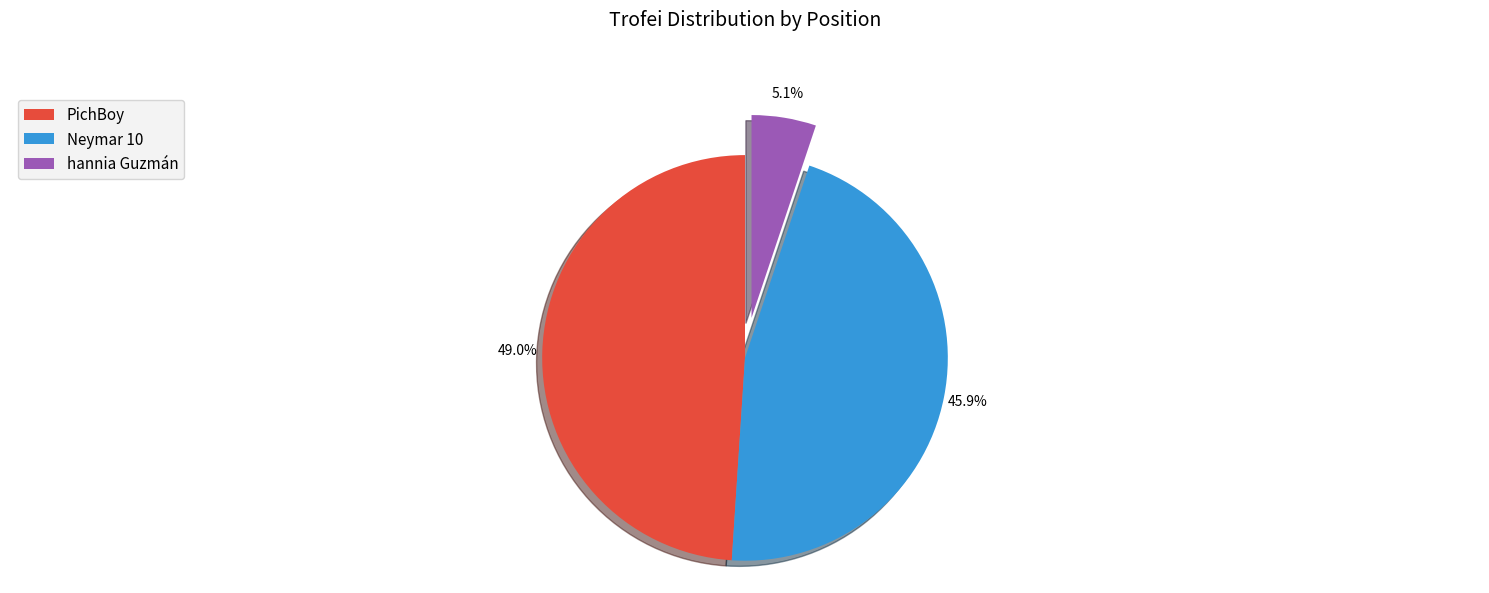

Between Neymar 10 and PichBoy, which is larger?

PichBoy